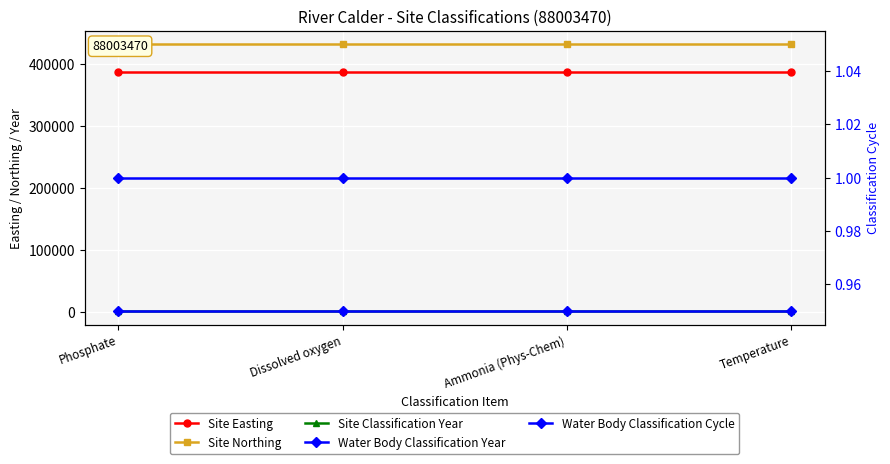

True or false: Site Northing and Site Classification Year cross at least once.

False